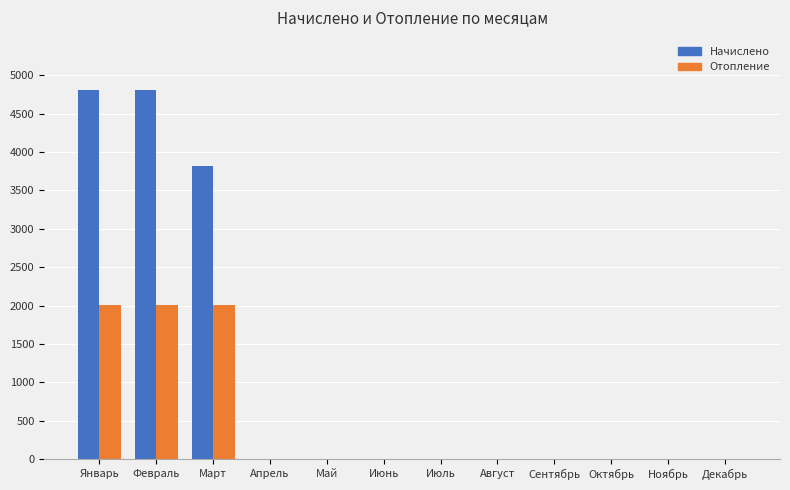

Does the chart contain stacked bars?

No